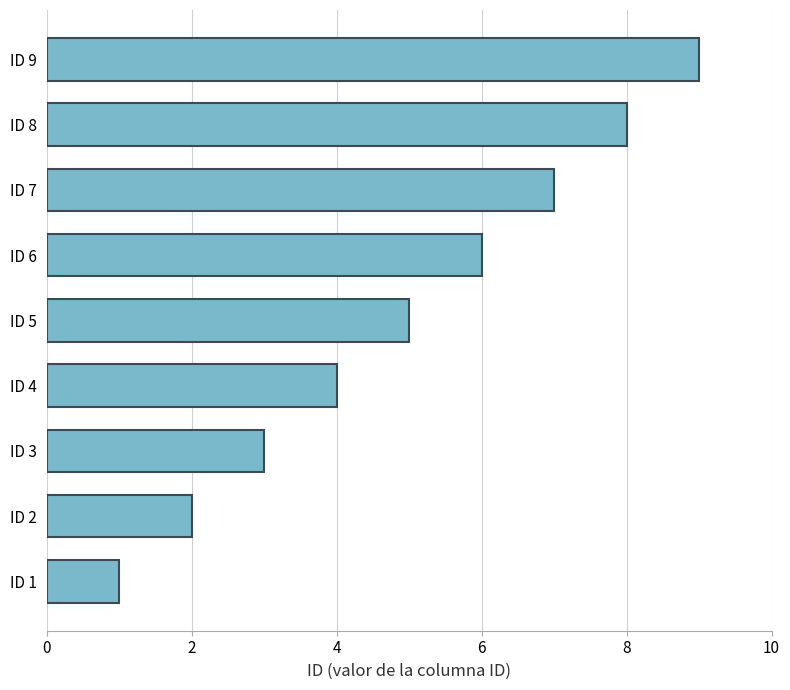

The chart shows a value of 4 at ID 4. True or false?

True